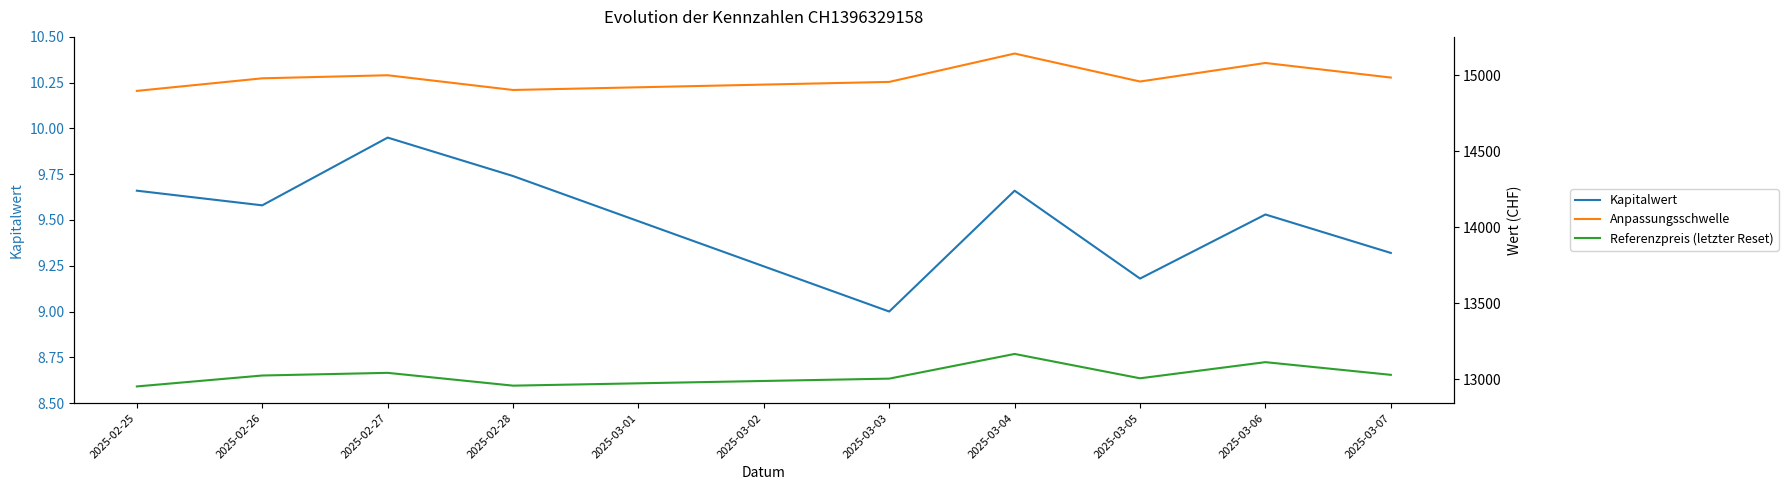

Does the chart have visible grid lines?

No